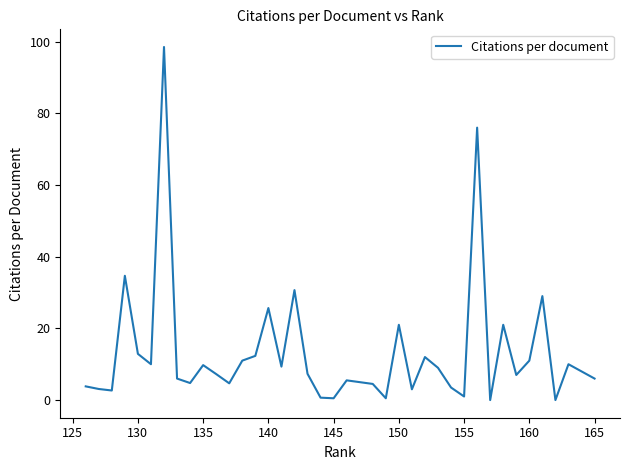

What is the difference between the second highest and second lowest values?

76.0